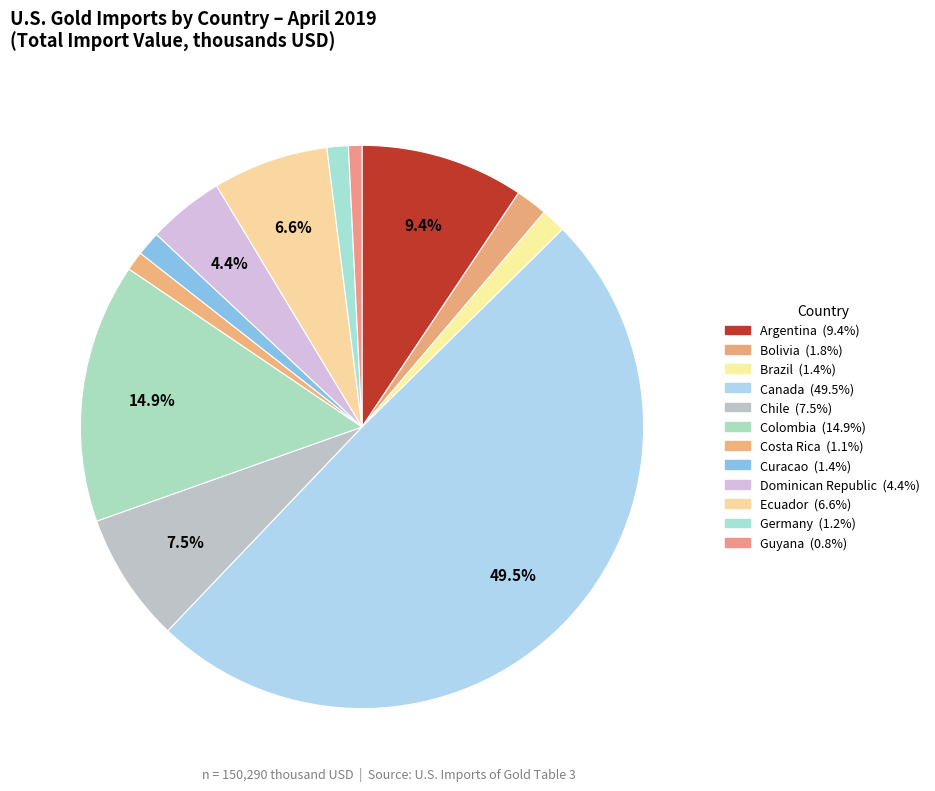

How many slices are in this pie chart?

12